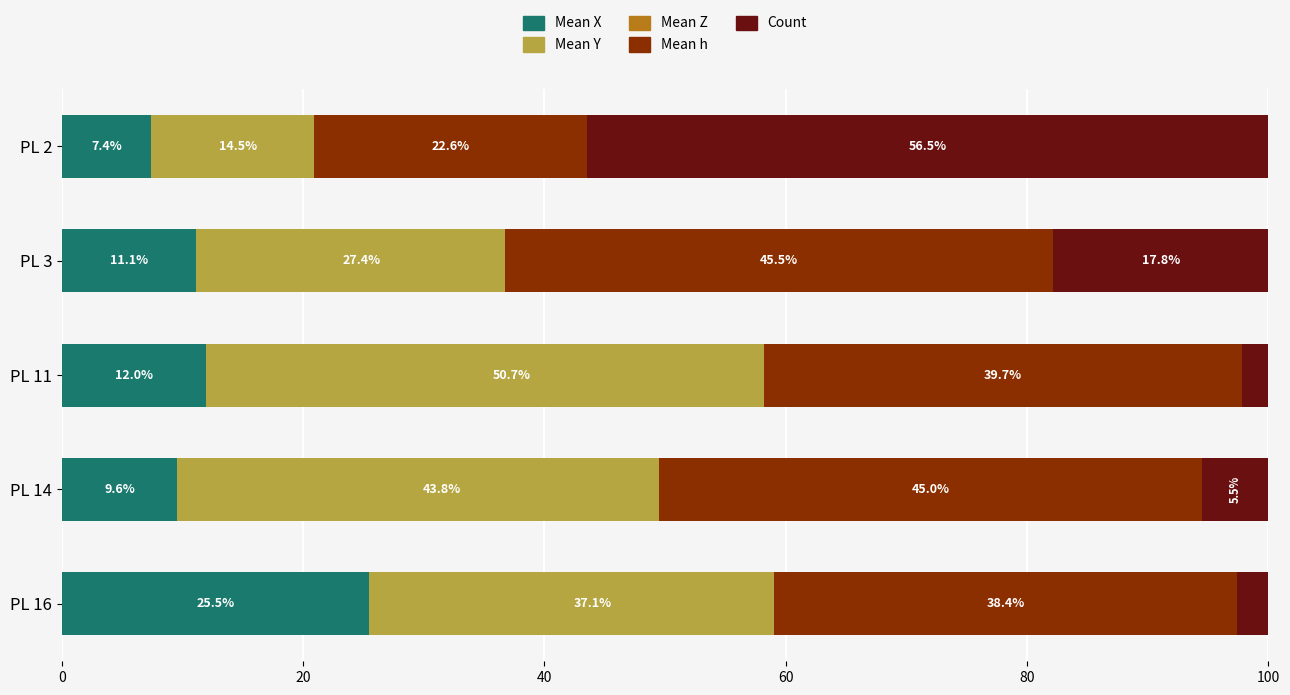

What is the sum of the Mean Y values at PL 11 and PL 14?

94.5